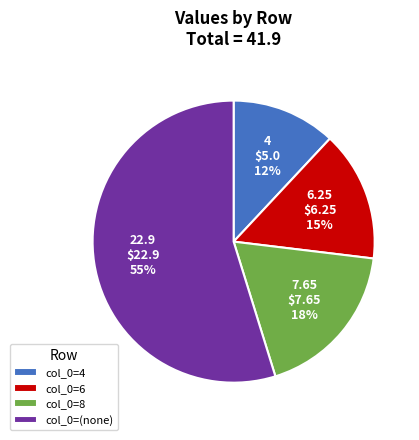

To the nearest percent, what portion does col_0=4 represent?

12%